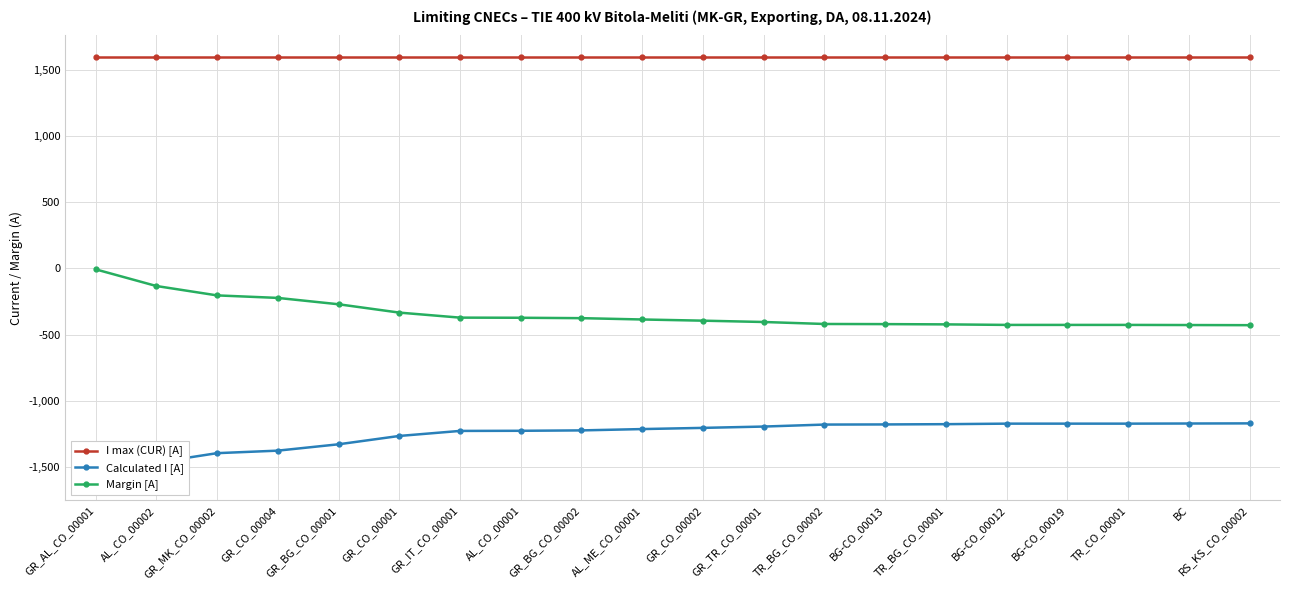

The Calculated I [A] series shows -1172 at BC. True or false?

True